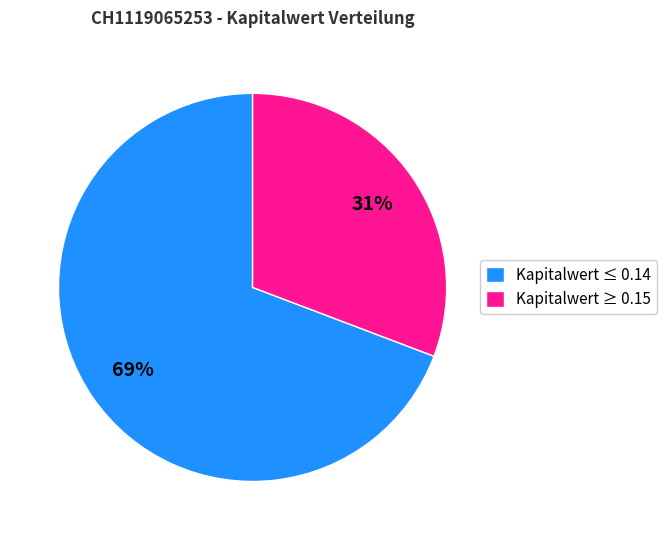

To the nearest percent, what percentage of the pie is Kapitalwert ≤ 0.14?

69%